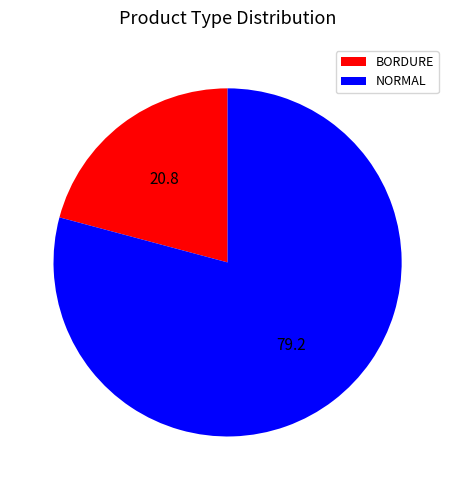

How many slices are in this pie chart?

2